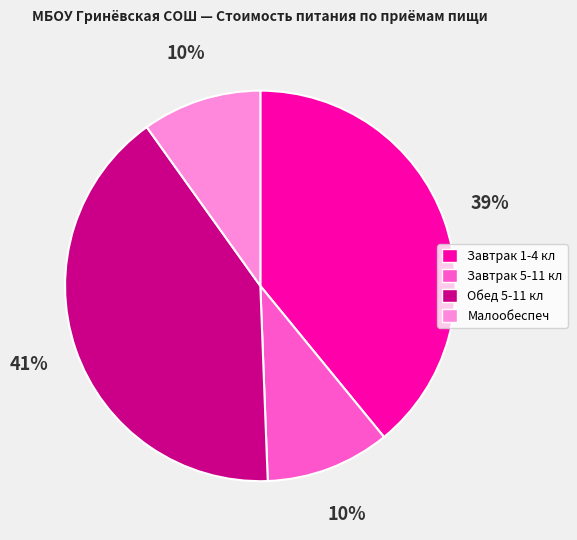

True or false: Малообеспеч accounts for 23% of the total.

False